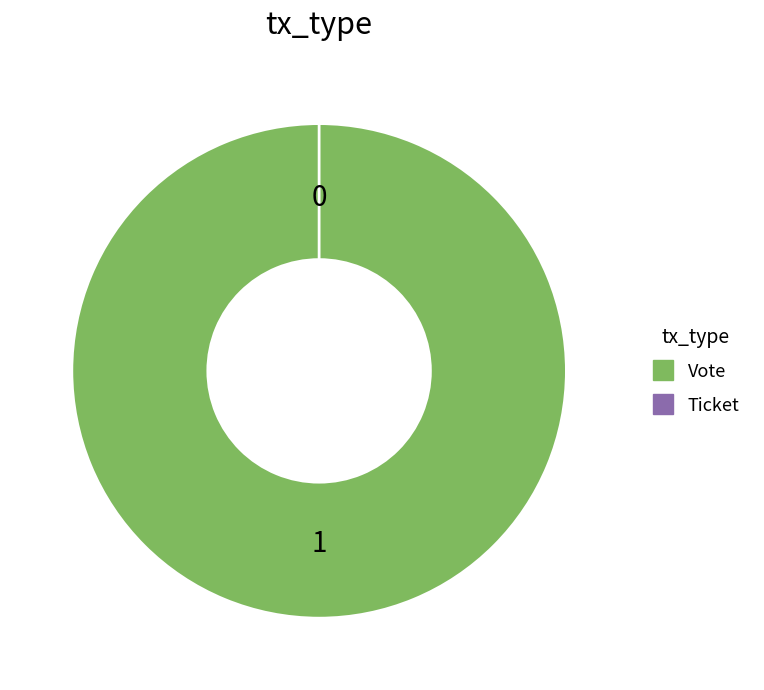

Which has a higher value, Vote or Ticket?

Vote